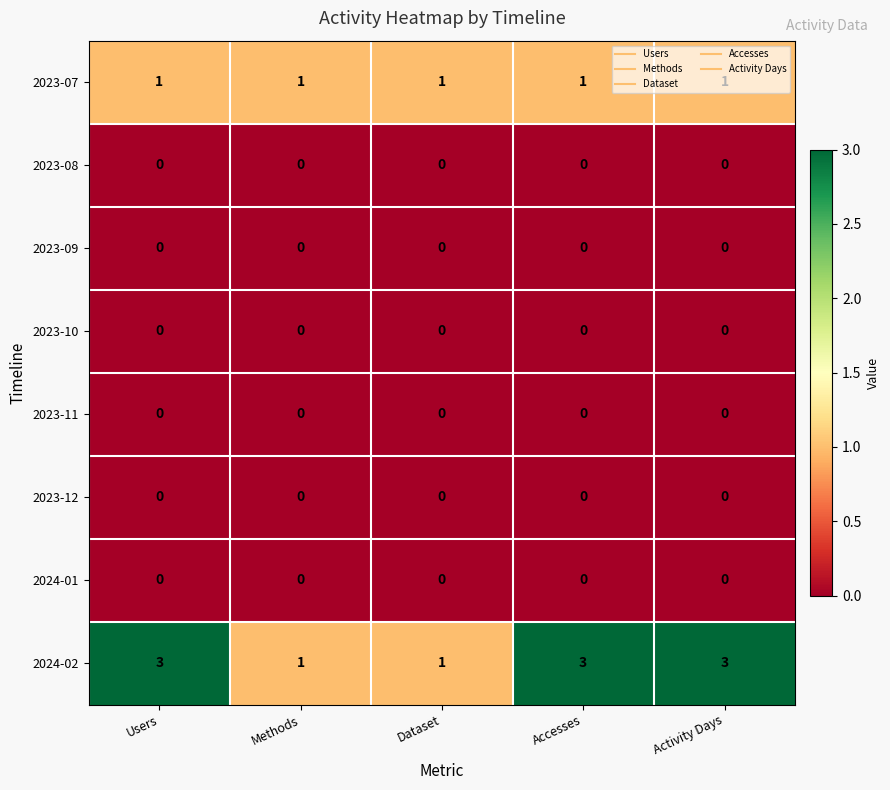

The 2023-11 series shows 0 at Methods. True or false?

True